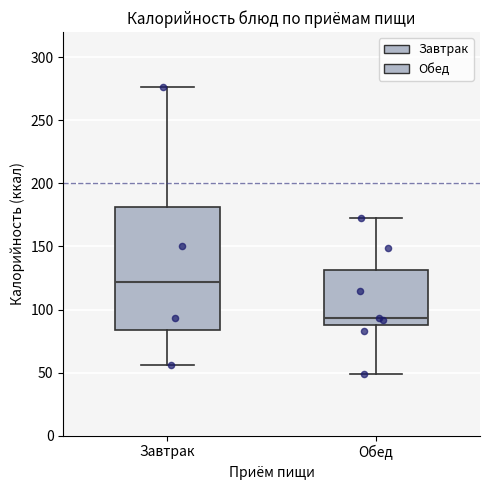

Which box is the tallest, from its lower edge to its upper edge?

Завтрак